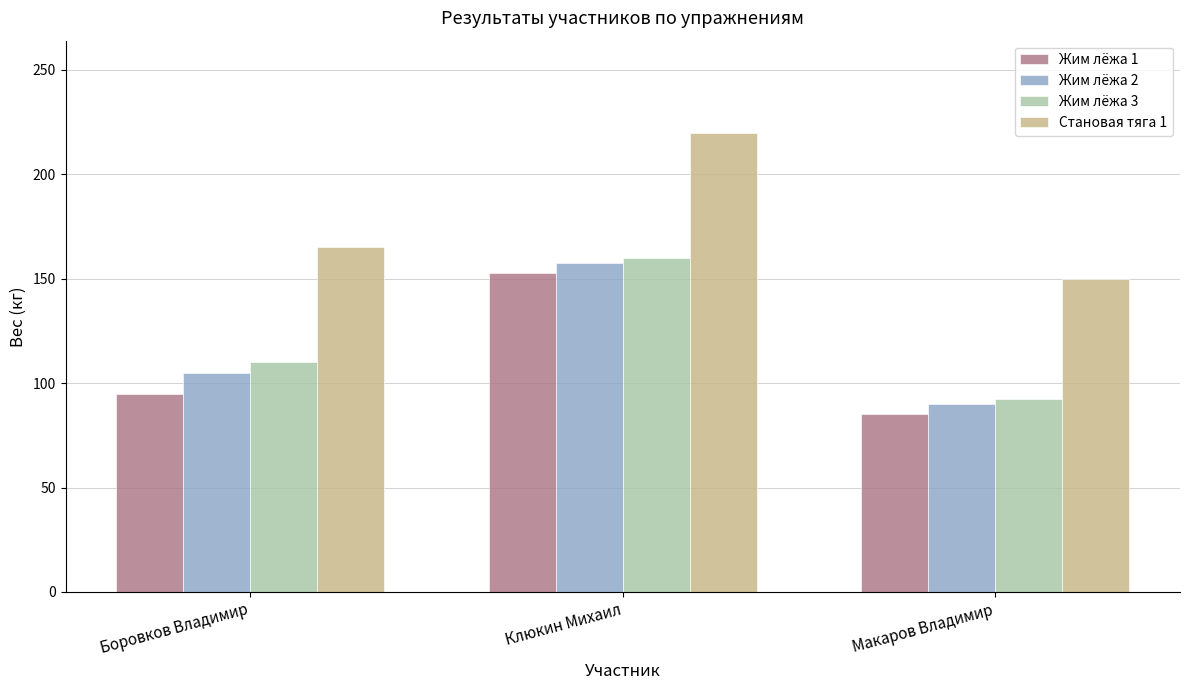

What is the total value across all series at Боровков Владимир?

475.0